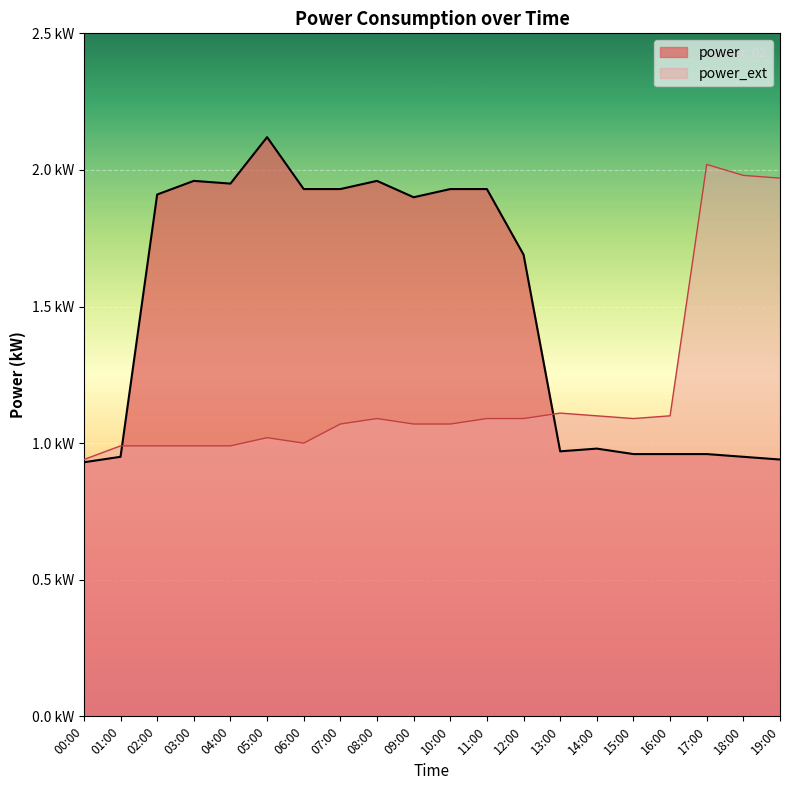

True or false: power_ext has a value of 2.0 at 18:00.

True